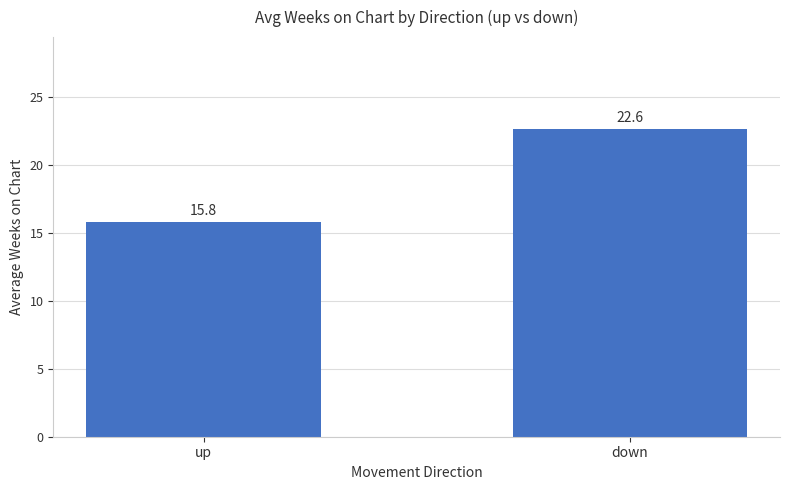

Rank the categories by value from lowest to highest.

up, down